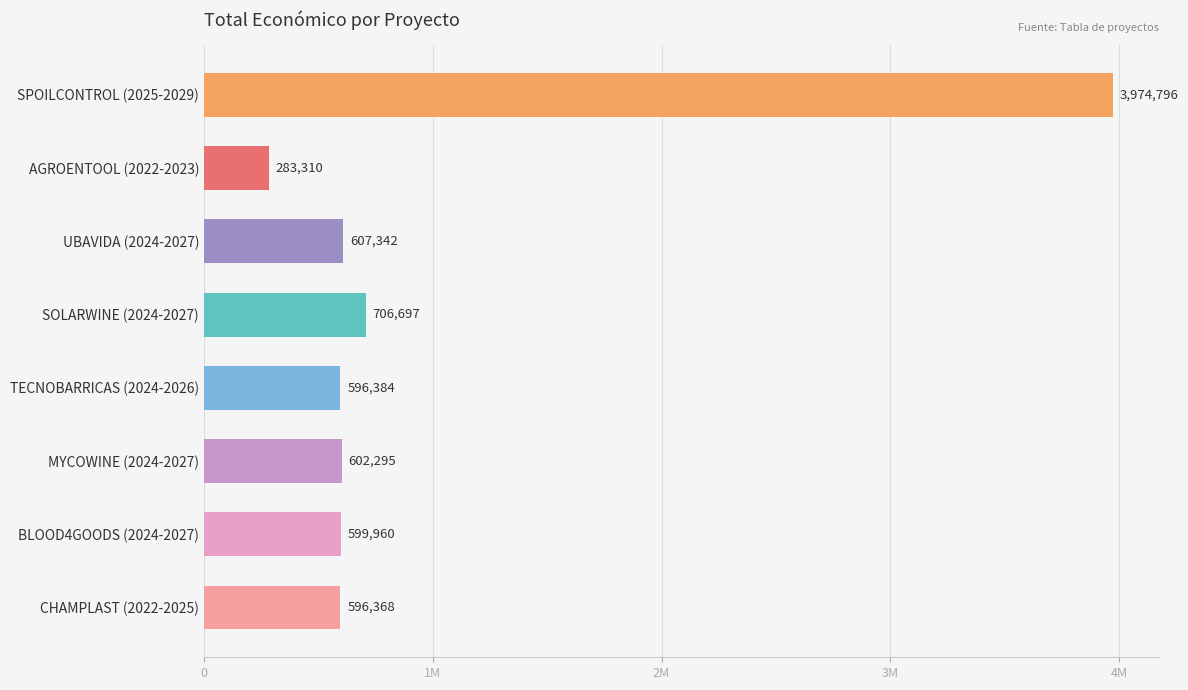

List the labels in order of value, smallest first.

AGROENTOOL (2022-2023), CHAMPLAST (2022-2025), TECNOBARRICAS (2024-2026), BLOOD4GOODS (2024-2027), MYCOWINE (2024-2027), UBAVIDA (2024-2027), SOLARWINE (2024-2027), SPOILCONTROL (2025-2029)